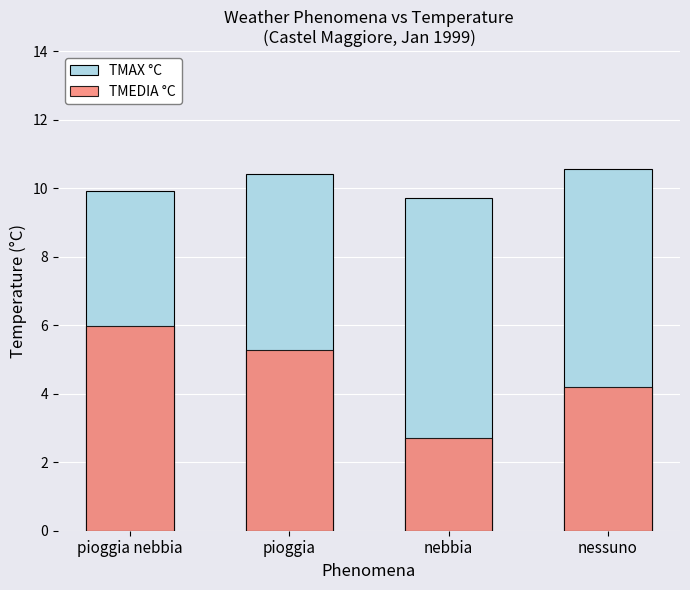

How many categories are shown in the chart?

4